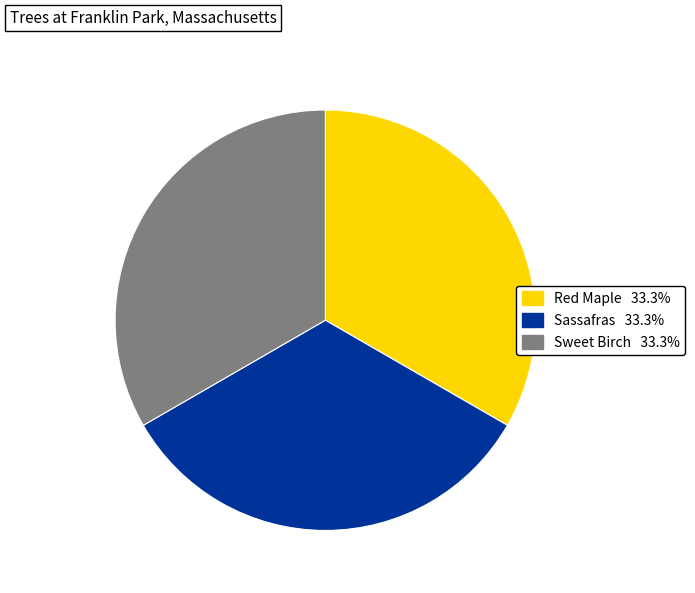

What is the ratio of the value at Sassafras to the value at Red Maple?

1.0